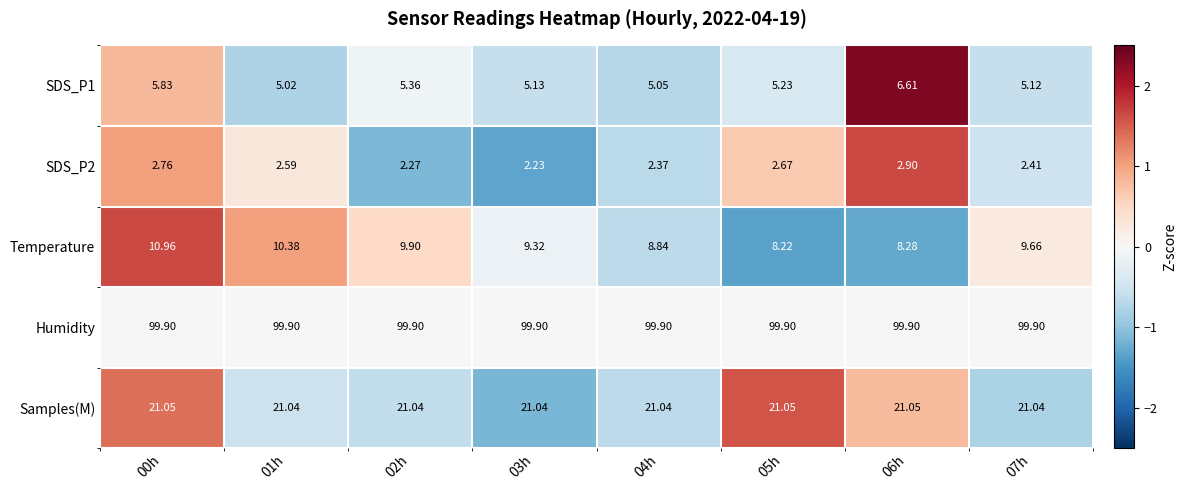

Which series has the widest spread of values?

Temperature